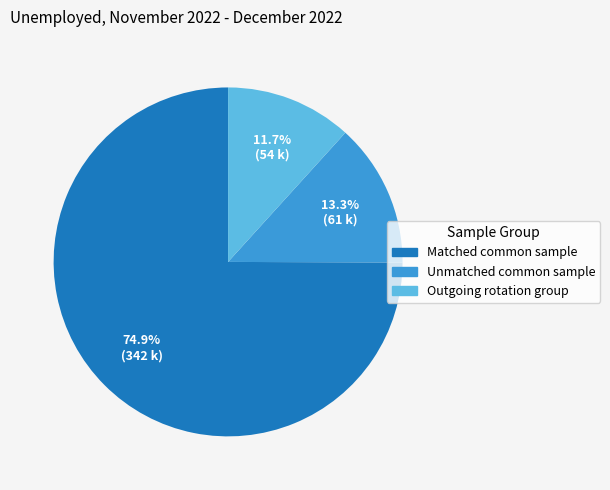

Is it true that Unmatched common sample is 1% of the pie?

False